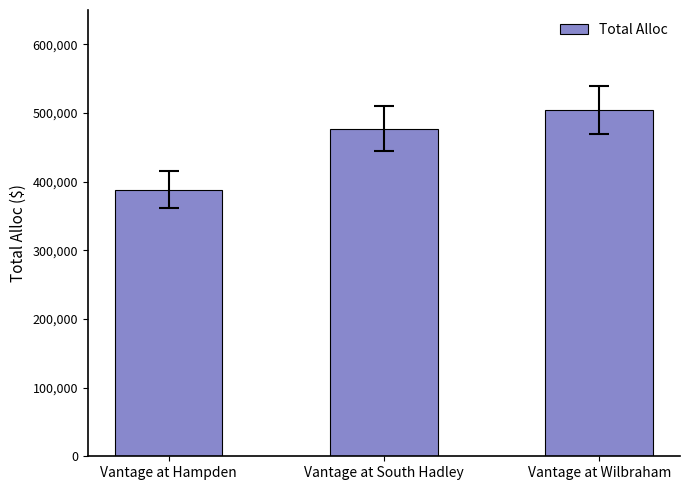

Which has a higher value, Vantage at Wilbraham or Vantage at Hampden?

Vantage at Wilbraham